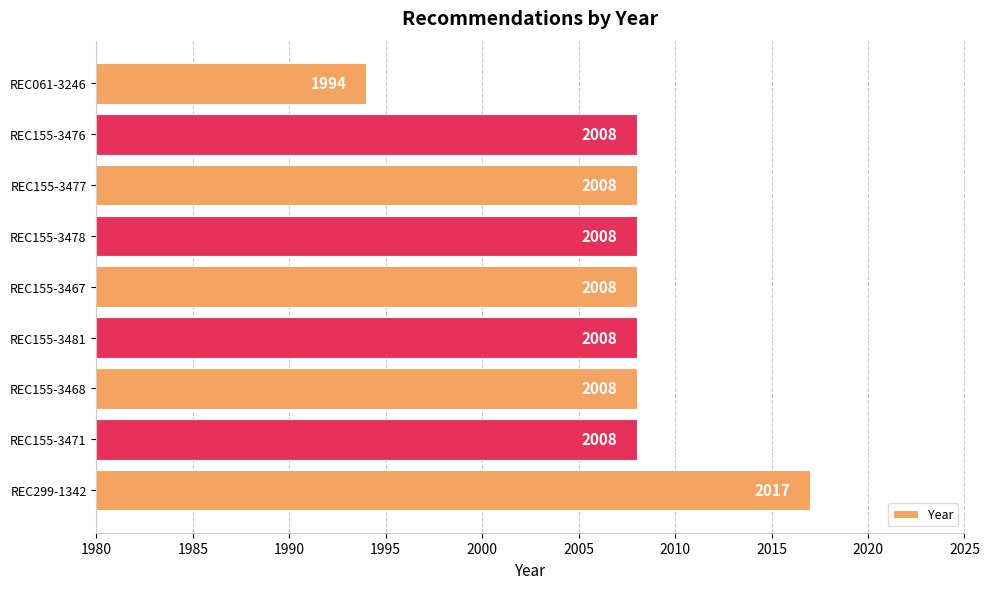

Are the bars grouped side by side (vs. stacked)?

No